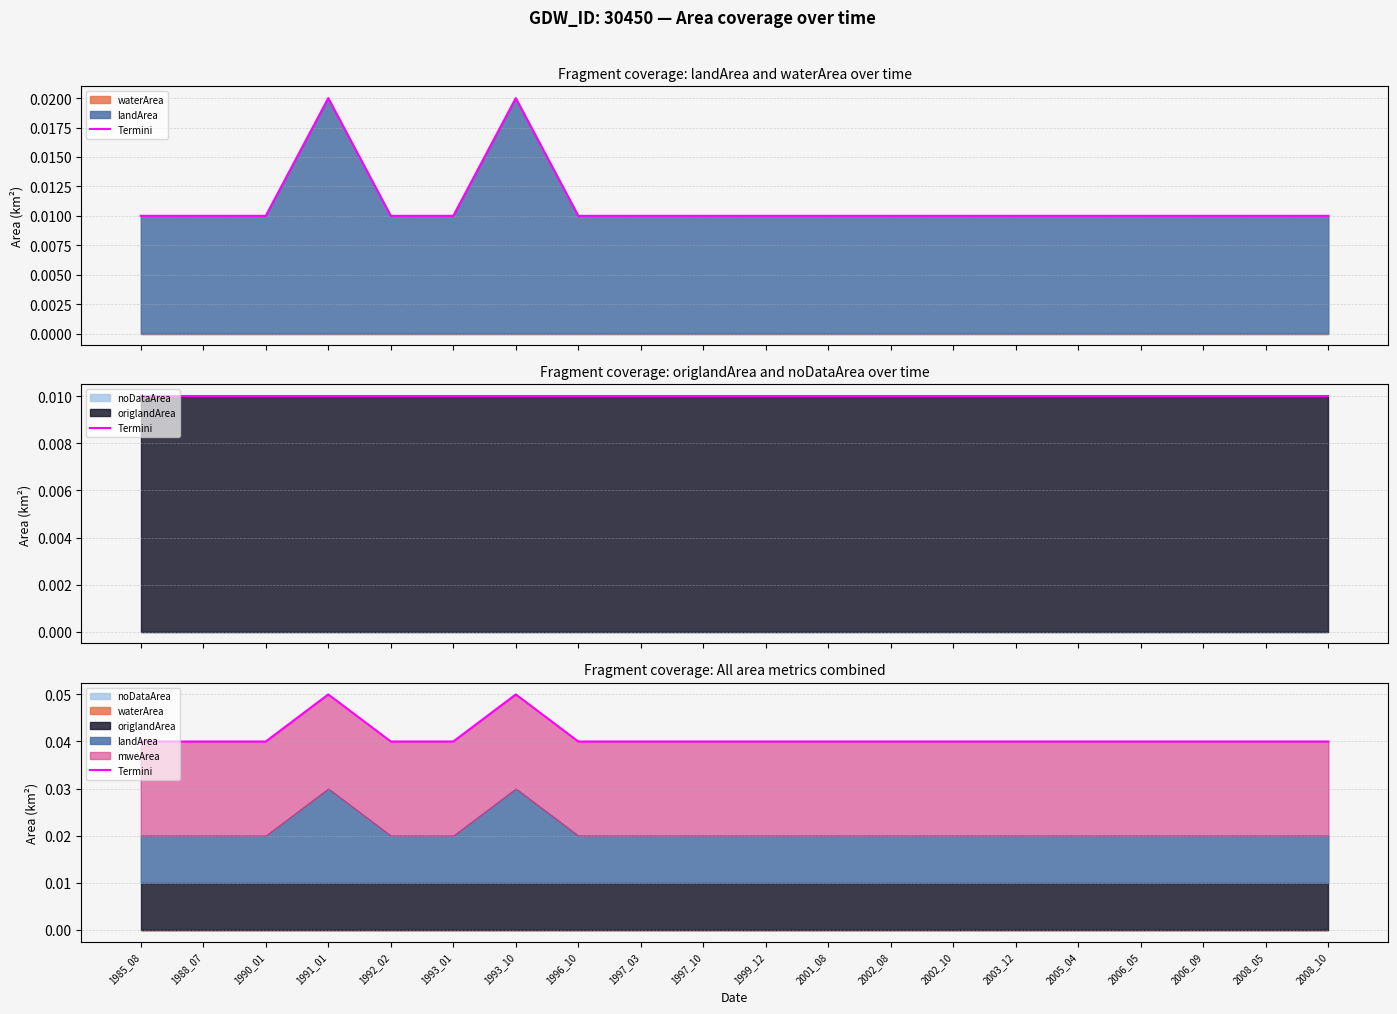

Does the chart have visible grid lines?

Yes